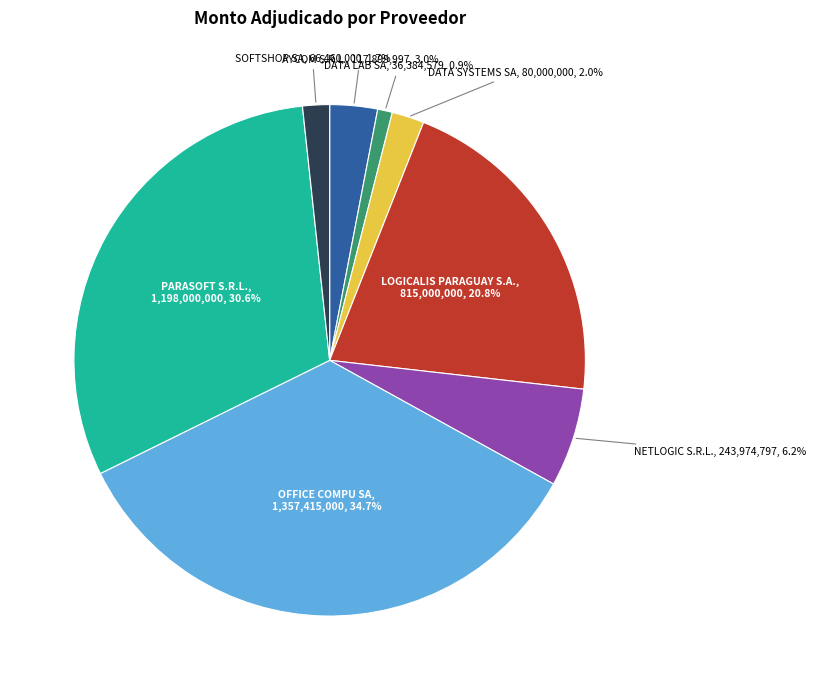

Is there a majority slice in this chart?

No